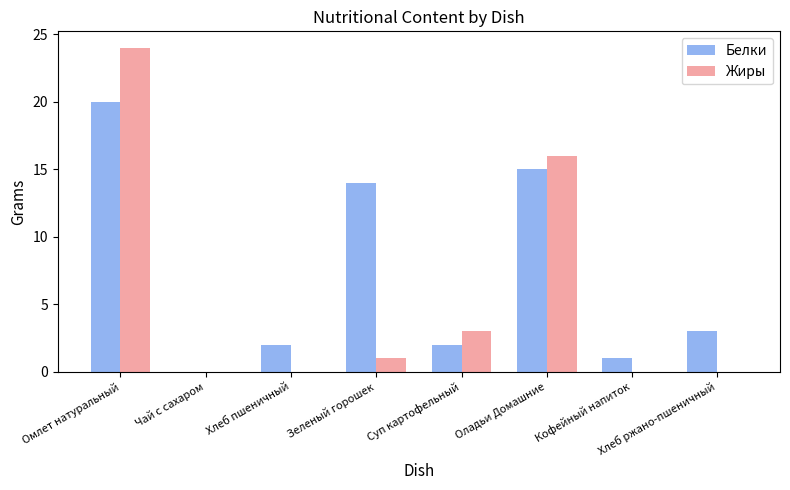

Which category has the highest value in the Белки series?

Омлет натуральный